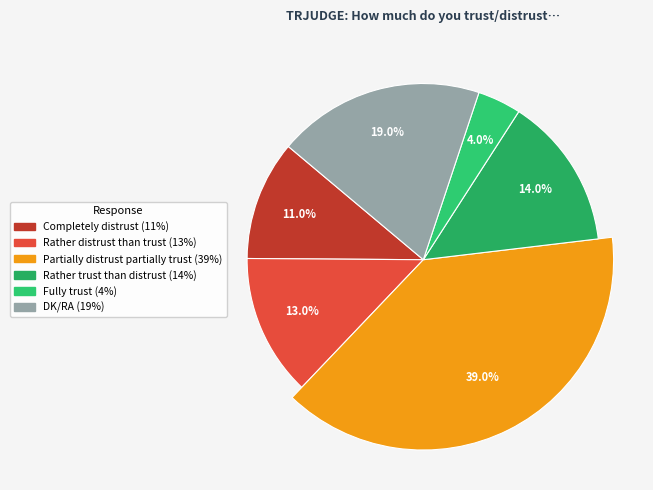

To the nearest percent, what is the combined percentage of Completely distrust and Fully trust?

15%